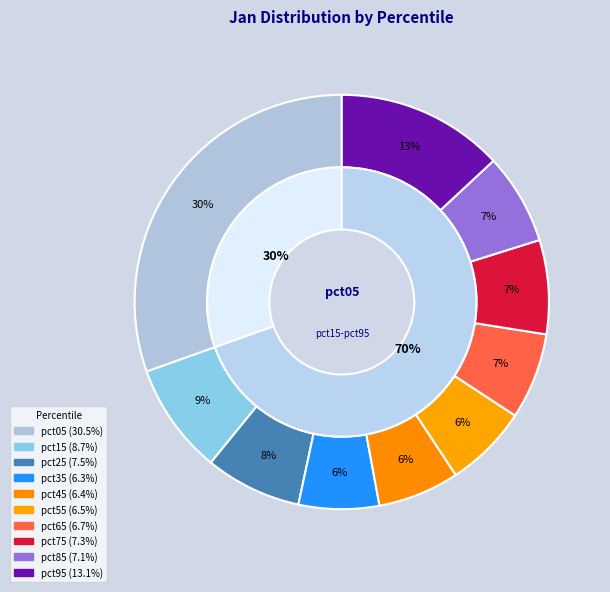

What percentage do pct75 and pct05 together represent?

37.8%